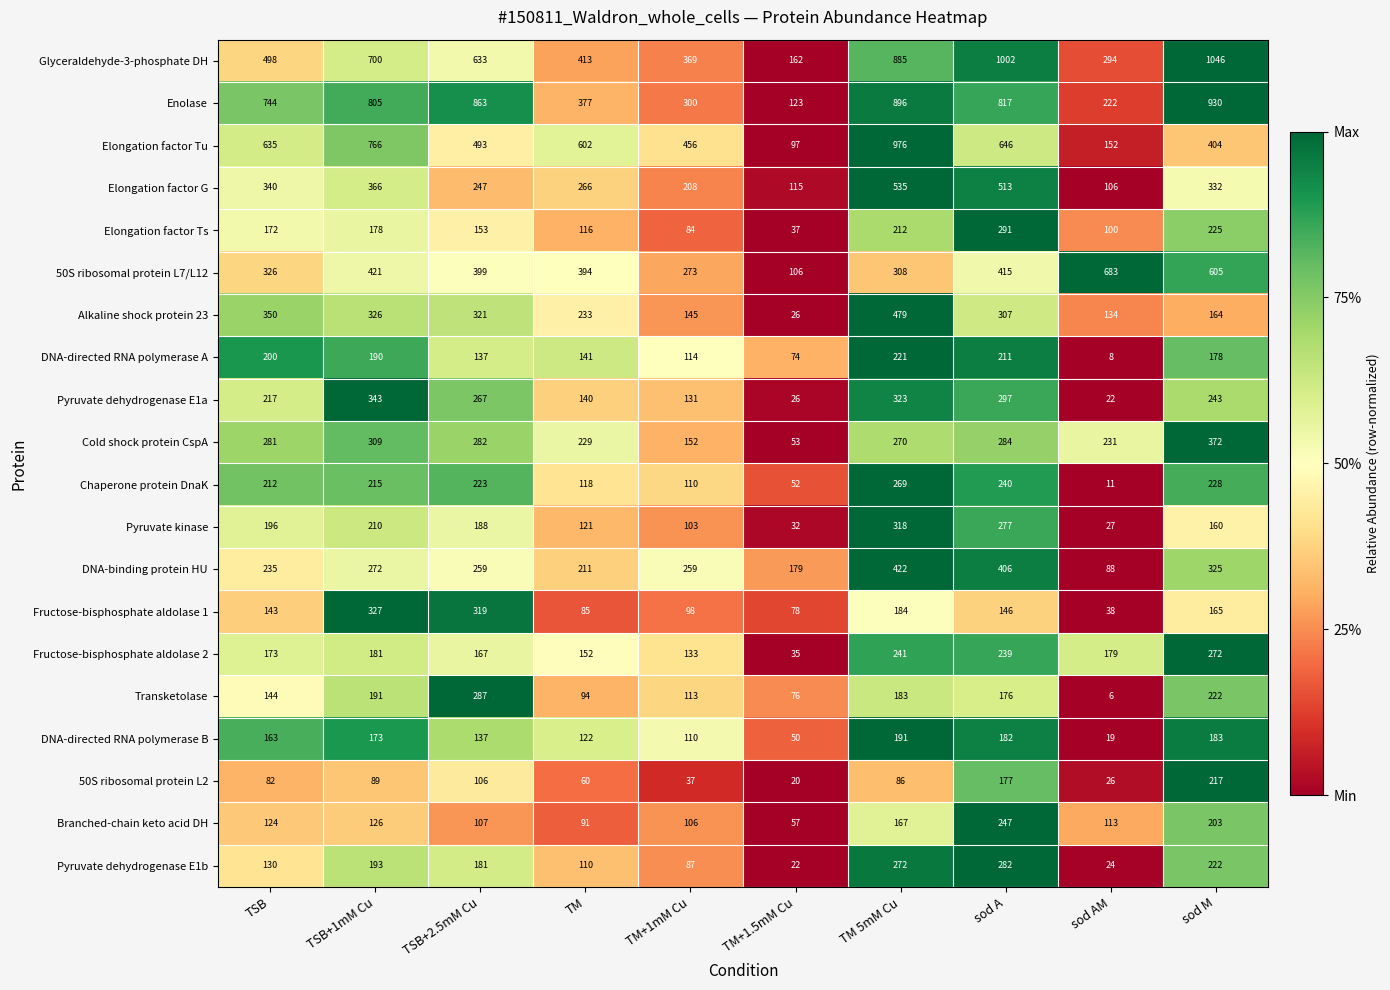

Rank the series at TSB+1mM Cu from highest to lowest value.

Enolase, Elongation factor Tu, Glyceraldehyde-3-phosphate DH, 50S ribosomal protein L7/L12, Elongation factor G, Pyruvate dehydrogenase E1a, Fructose-bisphosphate aldolase 1, Alkaline shock protein 23, Cold shock protein CspA, DNA-binding protein HU, Chaperone protein DnaK, Pyruvate kinase, Pyruvate dehydrogenase E1b, Transketolase, DNA-directed RNA polymerase A, Fructose-bisphosphate aldolase 2, Elongation factor Ts, DNA-directed RNA polymerase B, Branched-chain keto acid DH, 50S ribosomal protein L2